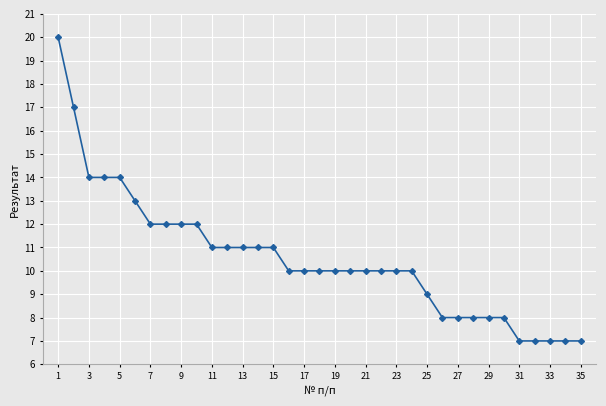

What is the sum of all values?

369